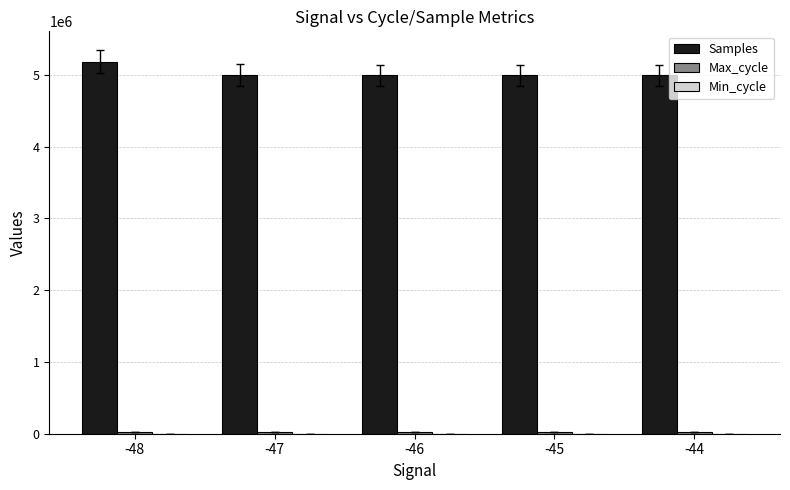

What is the sum of all Samples values?

25162786.2